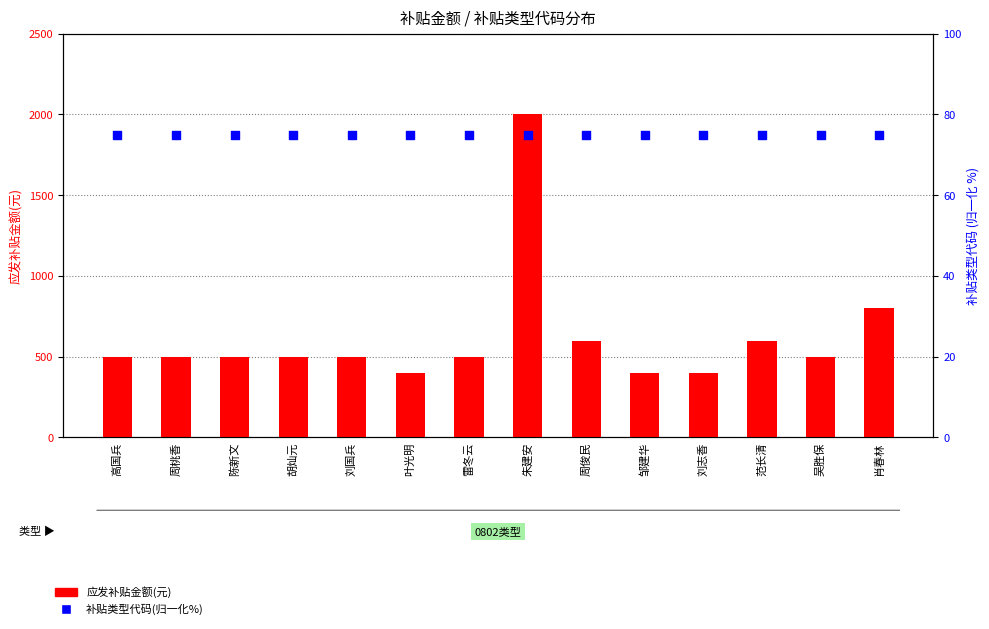

At which category is the sum across all series the highest?

朱建安